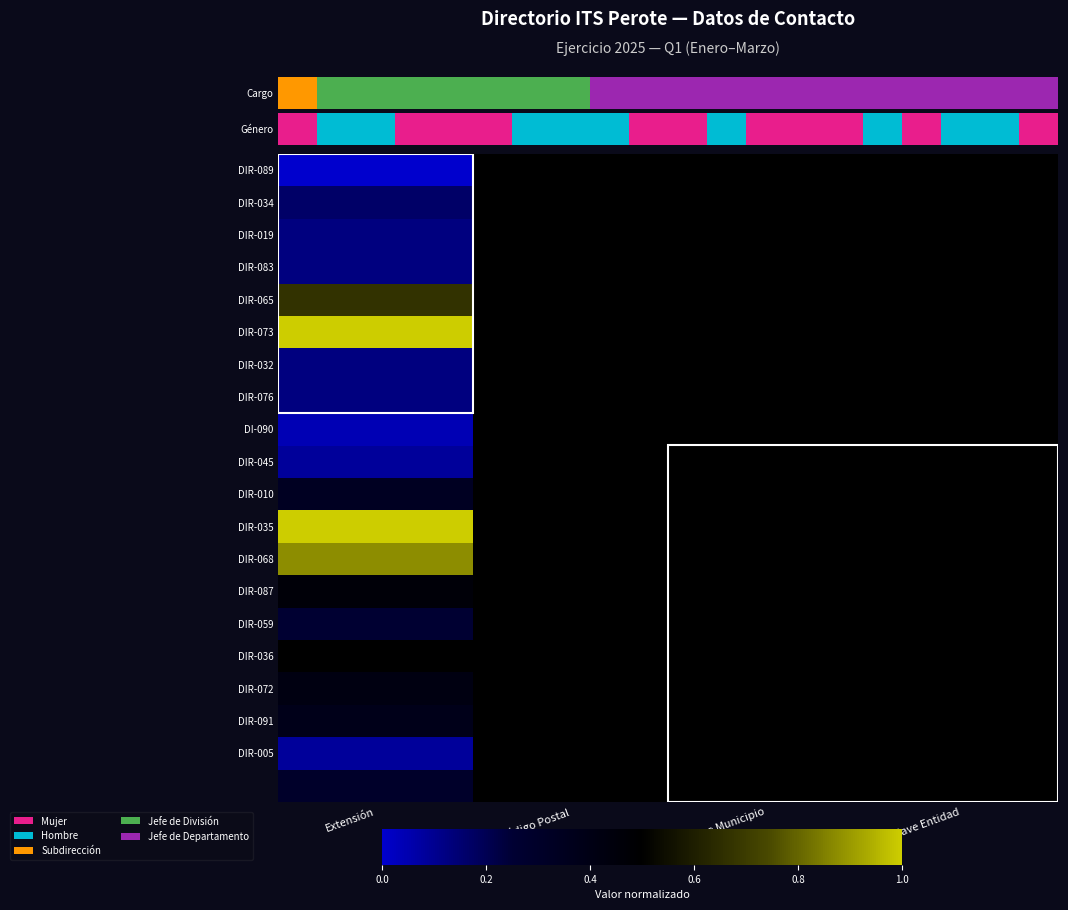

At which category does the chart reach its peak across all series?

Extensión